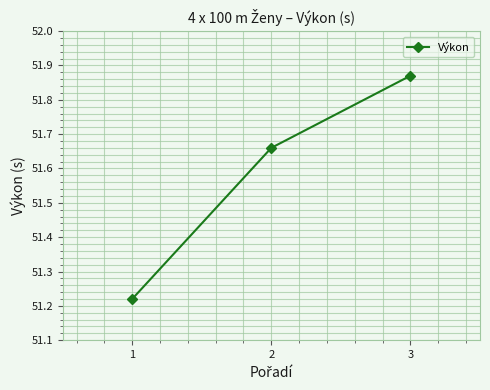

How many values are between 51 and 52?

3